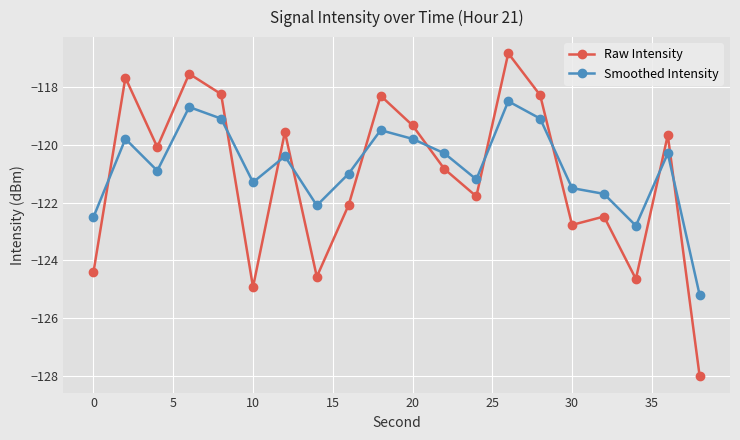

Which series has the largest range (max minus min)?

Raw Intensity